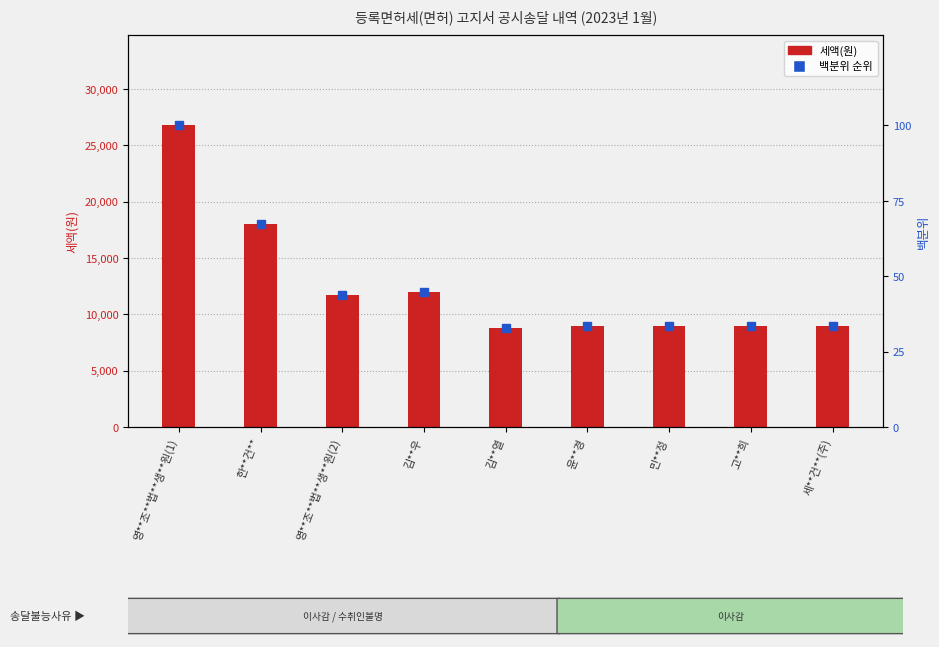

What is the lowest value of the 백분위 순위 series?

32.7